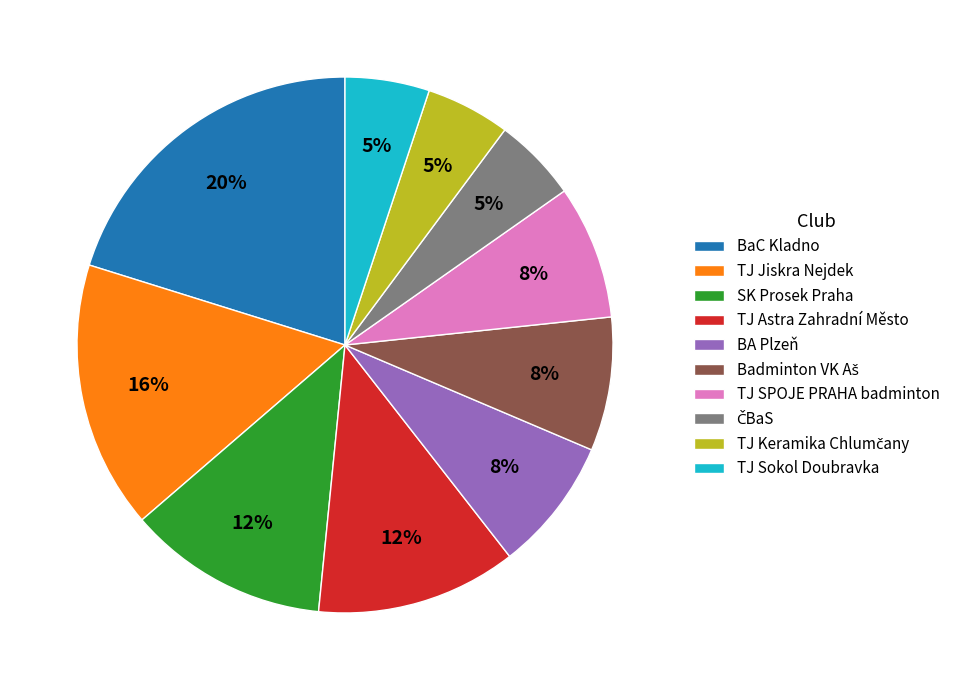

To the nearest percent, what is the combined percentage of BaC Kladno and BA Plzeň?

28%